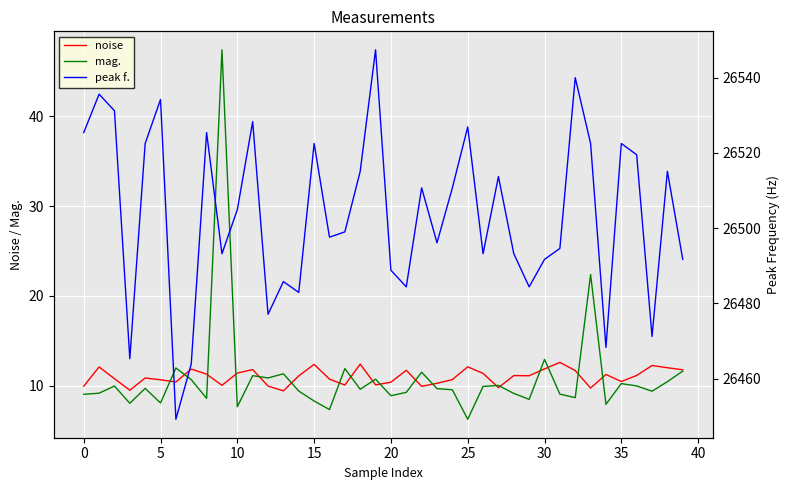

Which series has the widest spread of values?

peak f.